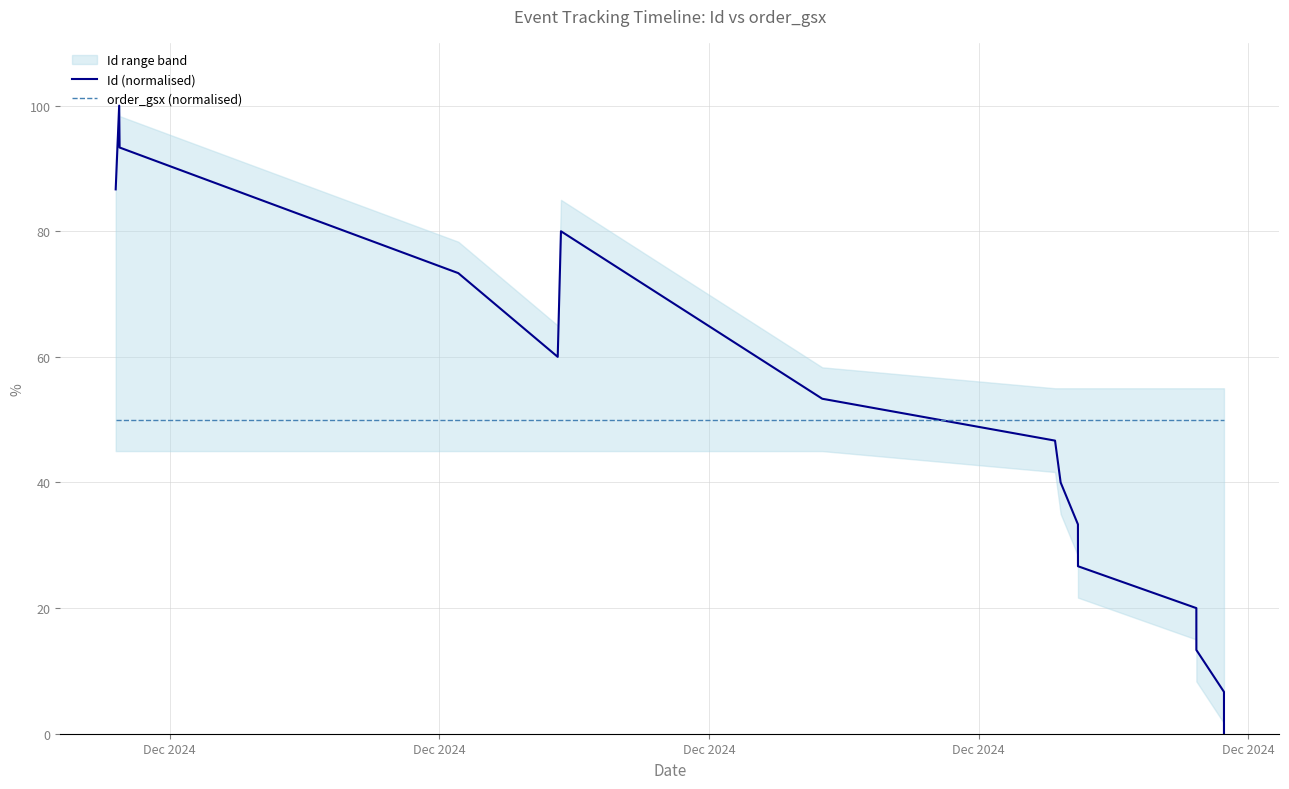

What is the greatest value displayed?

100.0